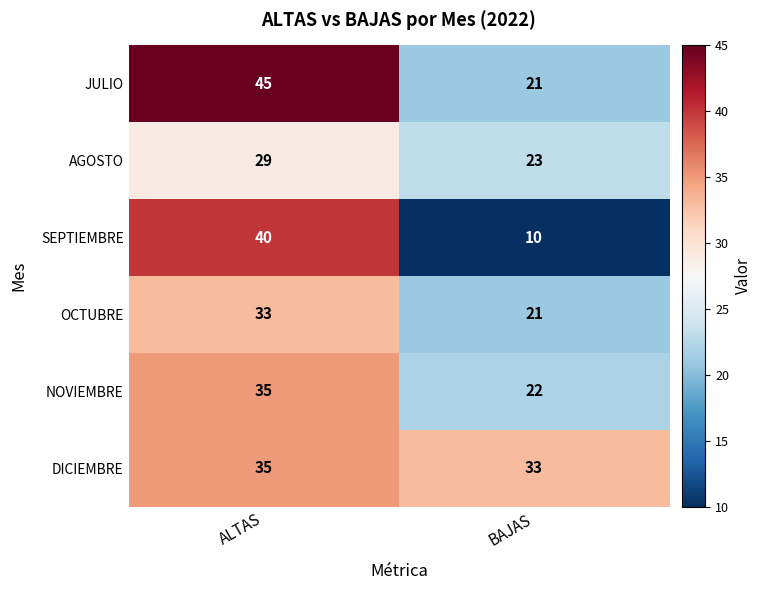

Which label corresponds to the smallest value in the chart?

BAJAS